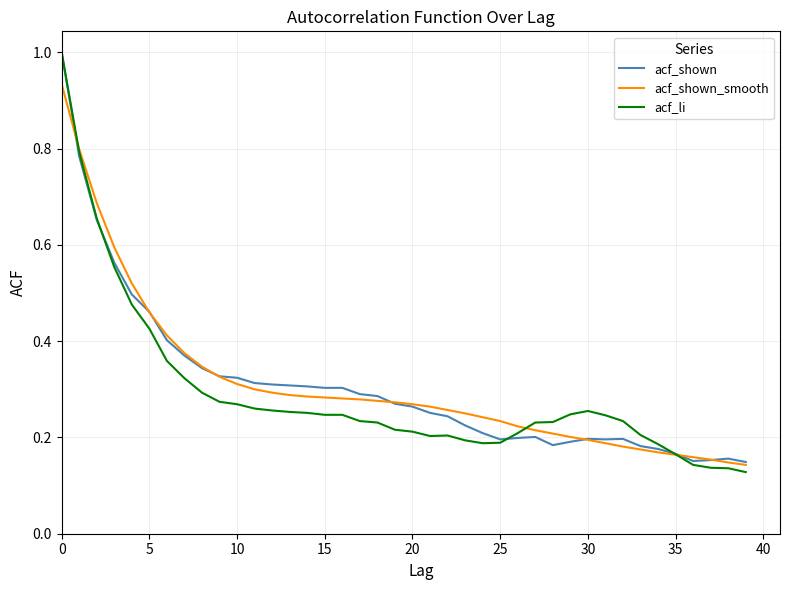

Which series ends up on top after the final intersection of acf_li and acf_shown_smooth?

acf_shown_smooth